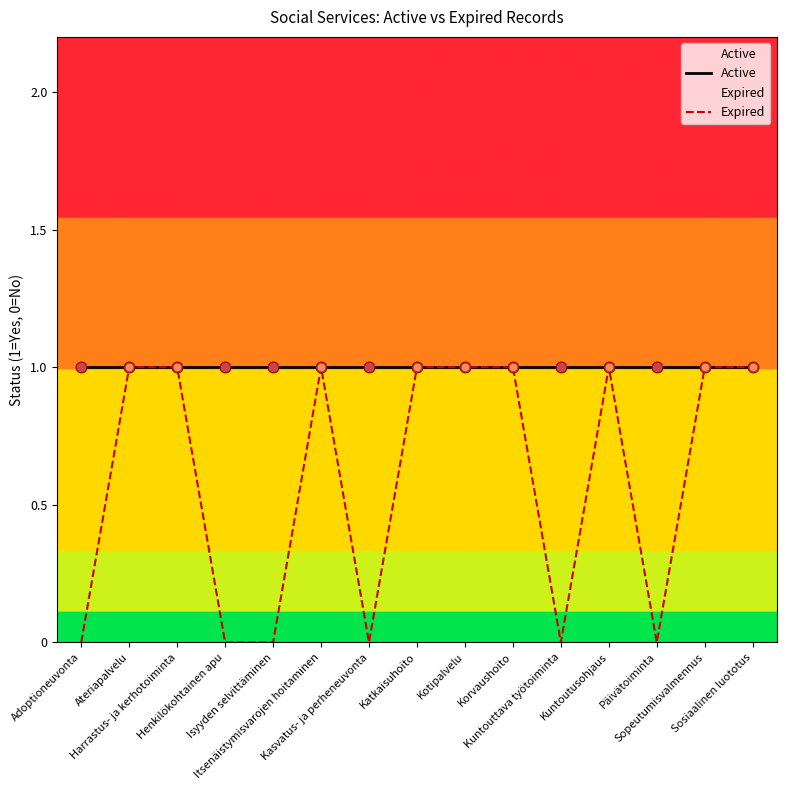

What are all the series names shown in the legend?

Active, Expired